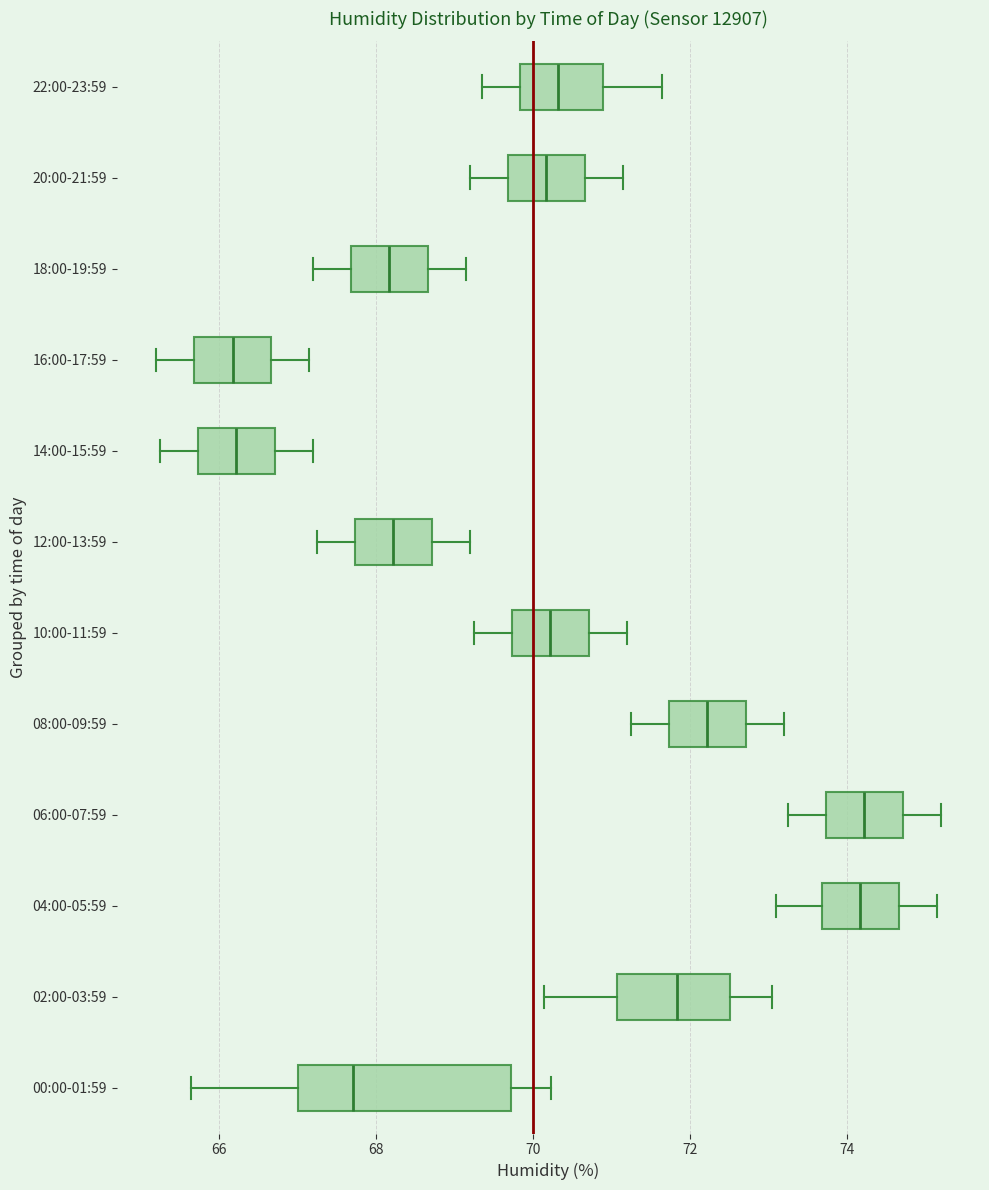

Comparing the boxes themselves (not the whiskers), which one is the widest?

00:00-01:59